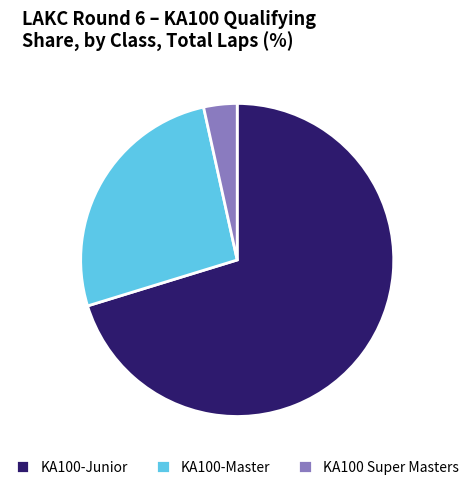

Rank the categories by value from highest to lowest.

KA100-Junior, KA100-Master, KA100 Super Masters